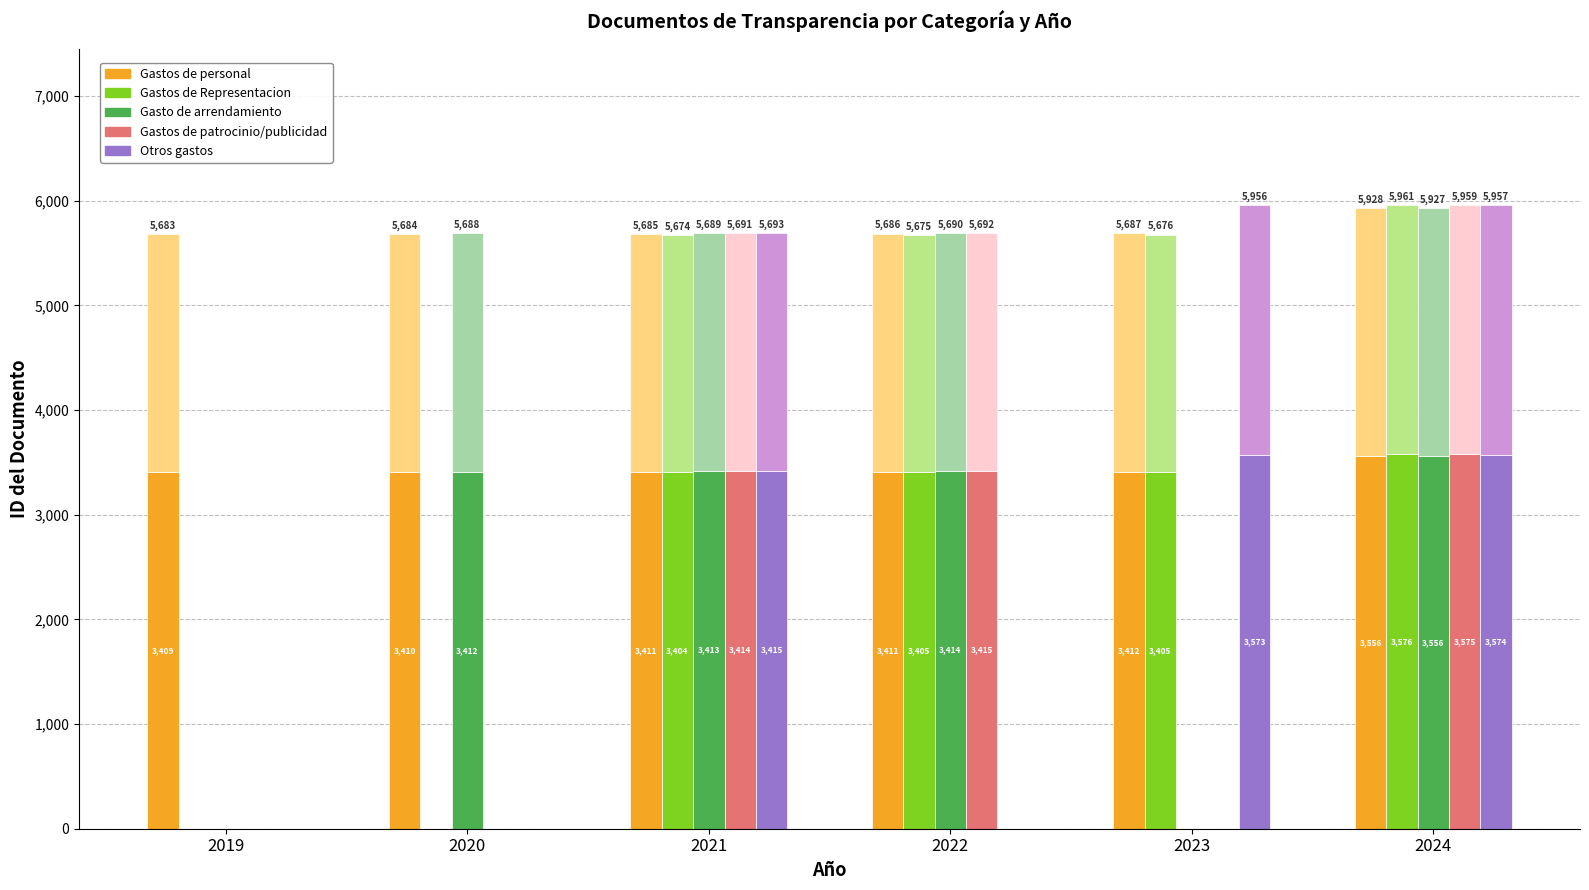

List the series in order of their peak value, highest first.

Gastos de Representacion, Gastos de patrocinio/publicidad, Otros gastos, Gastos de personal, Gasto de arrendamiento